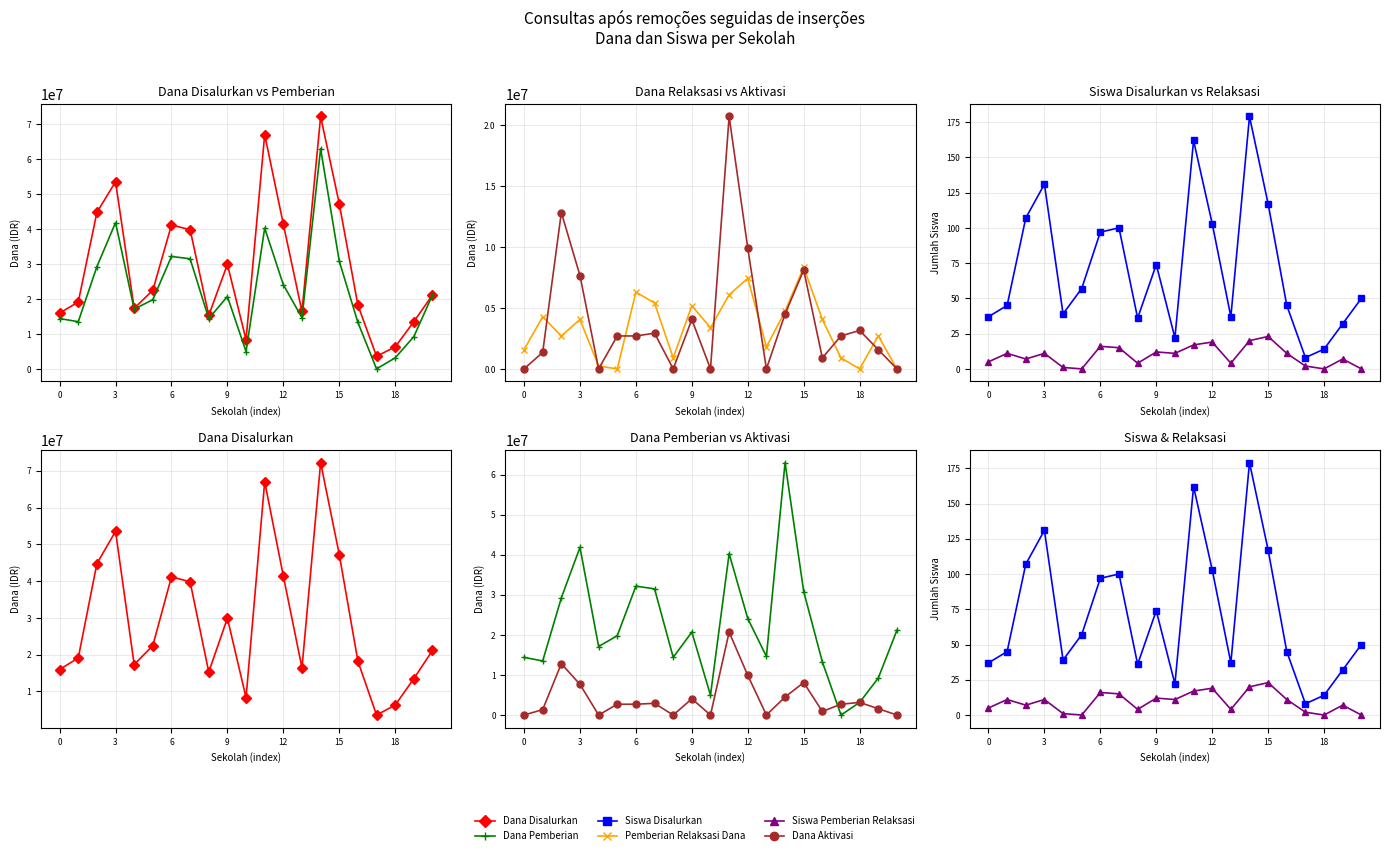

True or false: Pemberian Relaksasi Dana and Dana Disalurkan intersect in this chart.

False